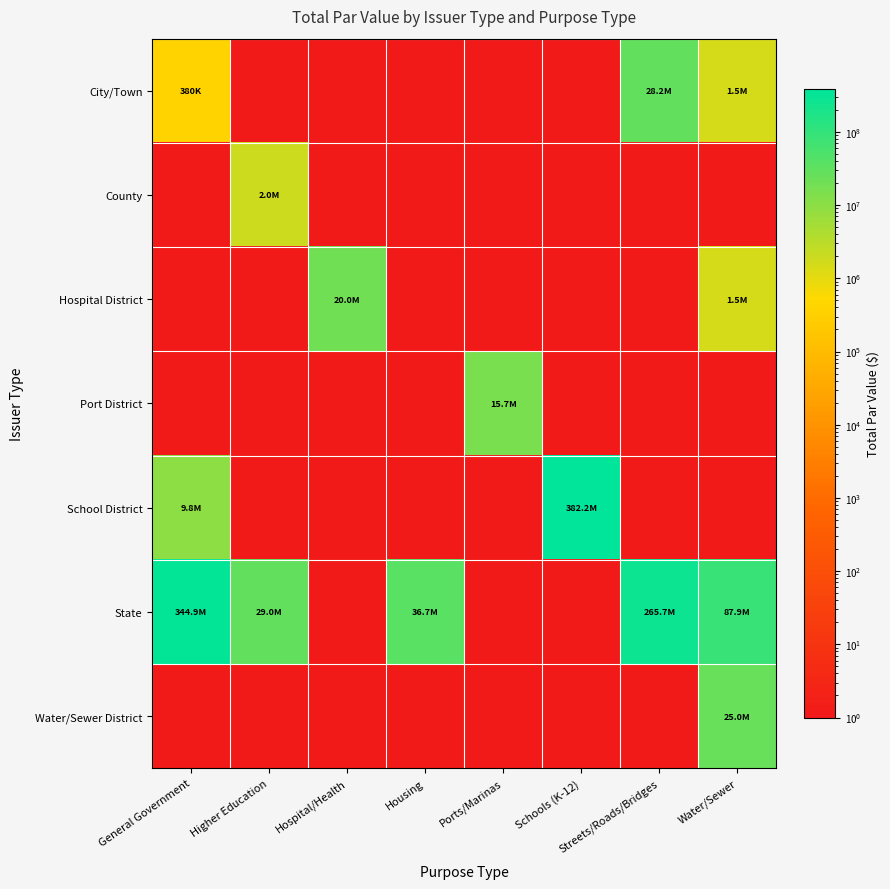

At how many categories does at least one series exceed 164401138?

3